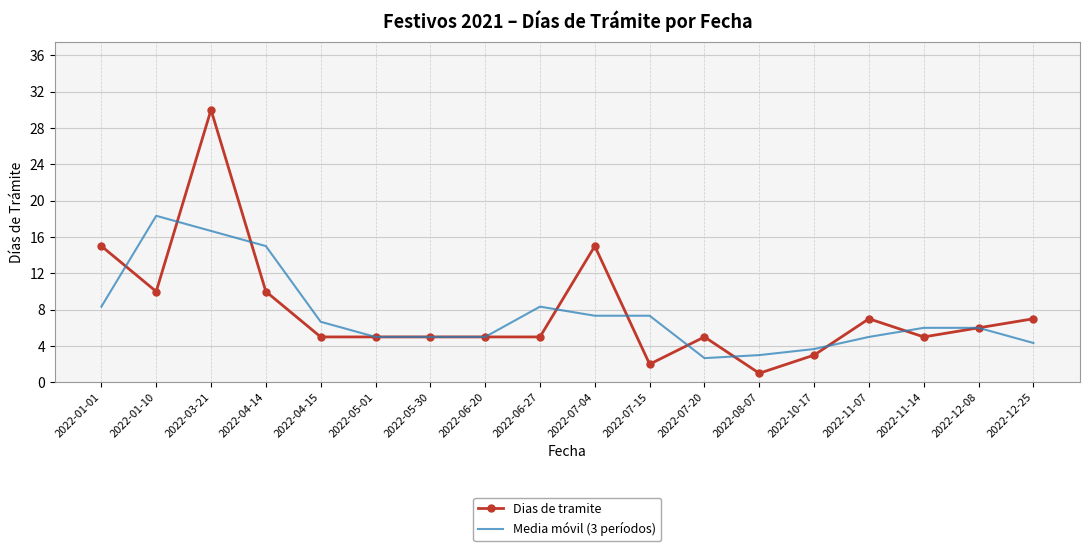

Which series has the largest total across all categories?

Dias de tramite